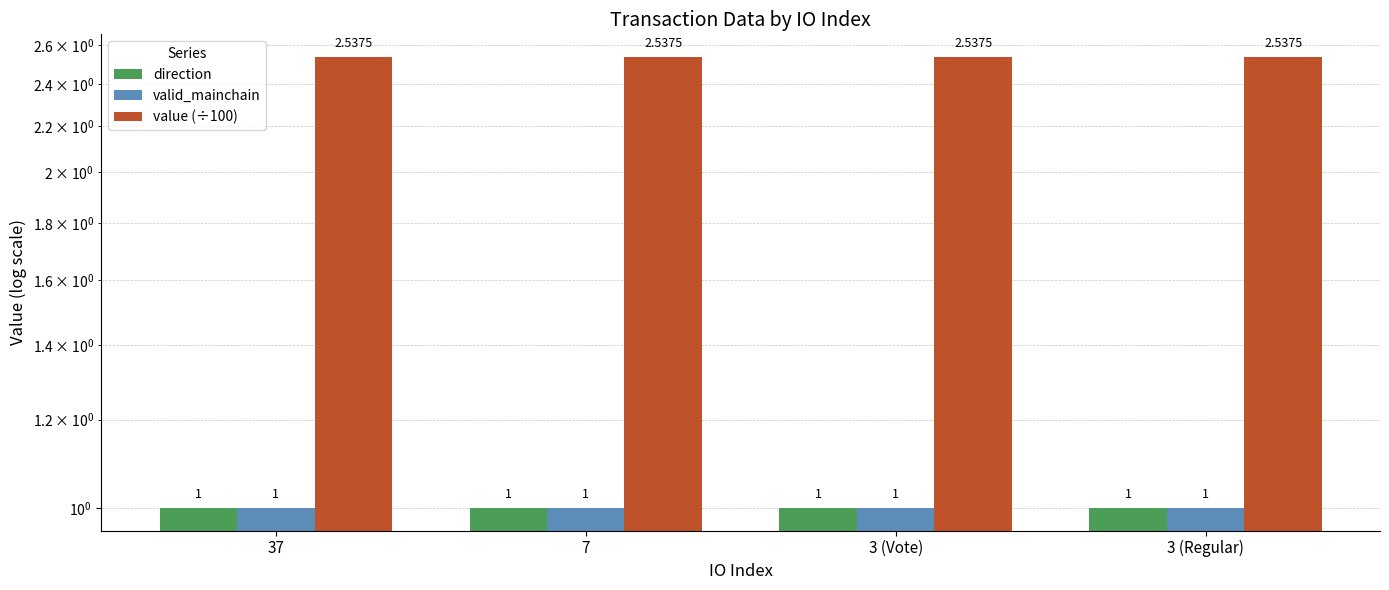

Does the chart contain stacked bars?

No